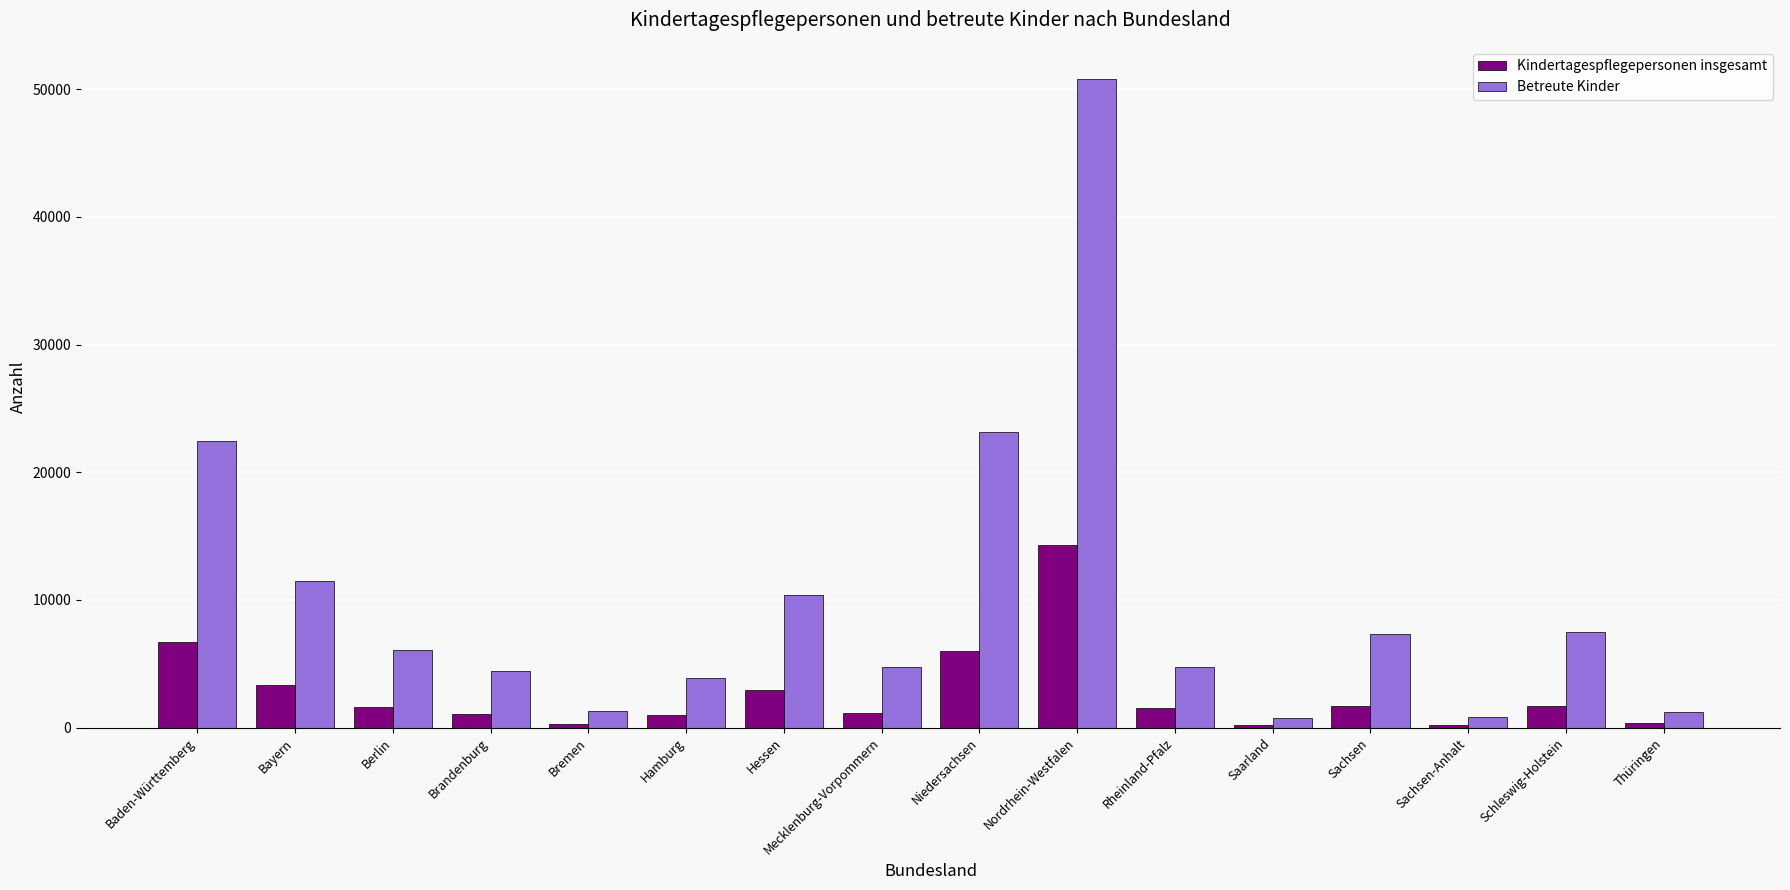

Rank the series at Schleswig-Holstein from lowest to highest value.

Kindertagespflegepersonen insgesamt, Betreute Kinder